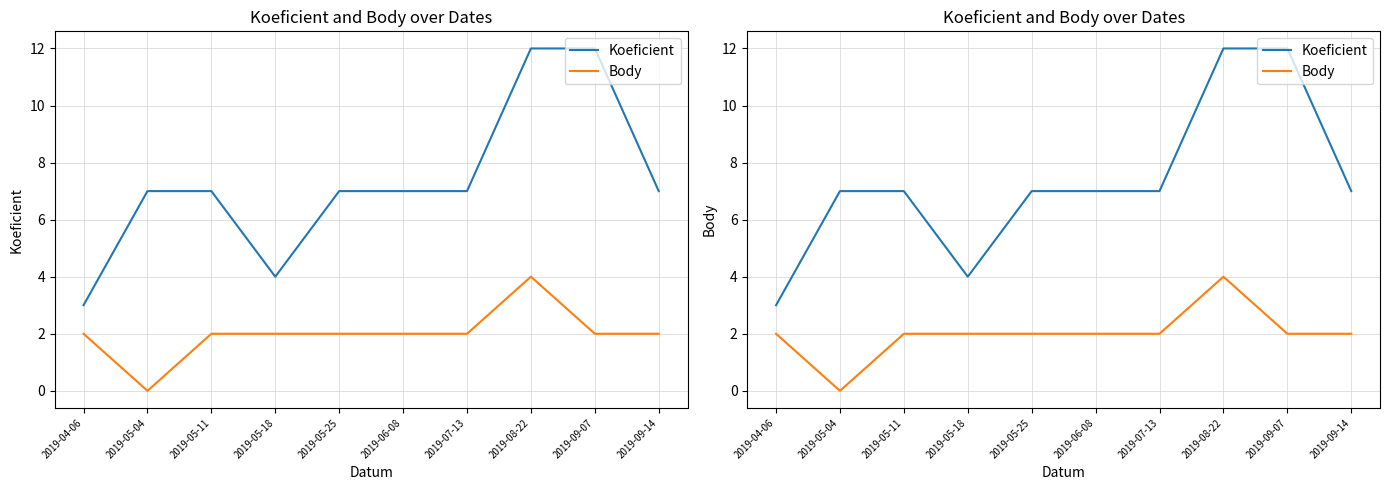

What is the total value across all series at 2019-04-06?

5